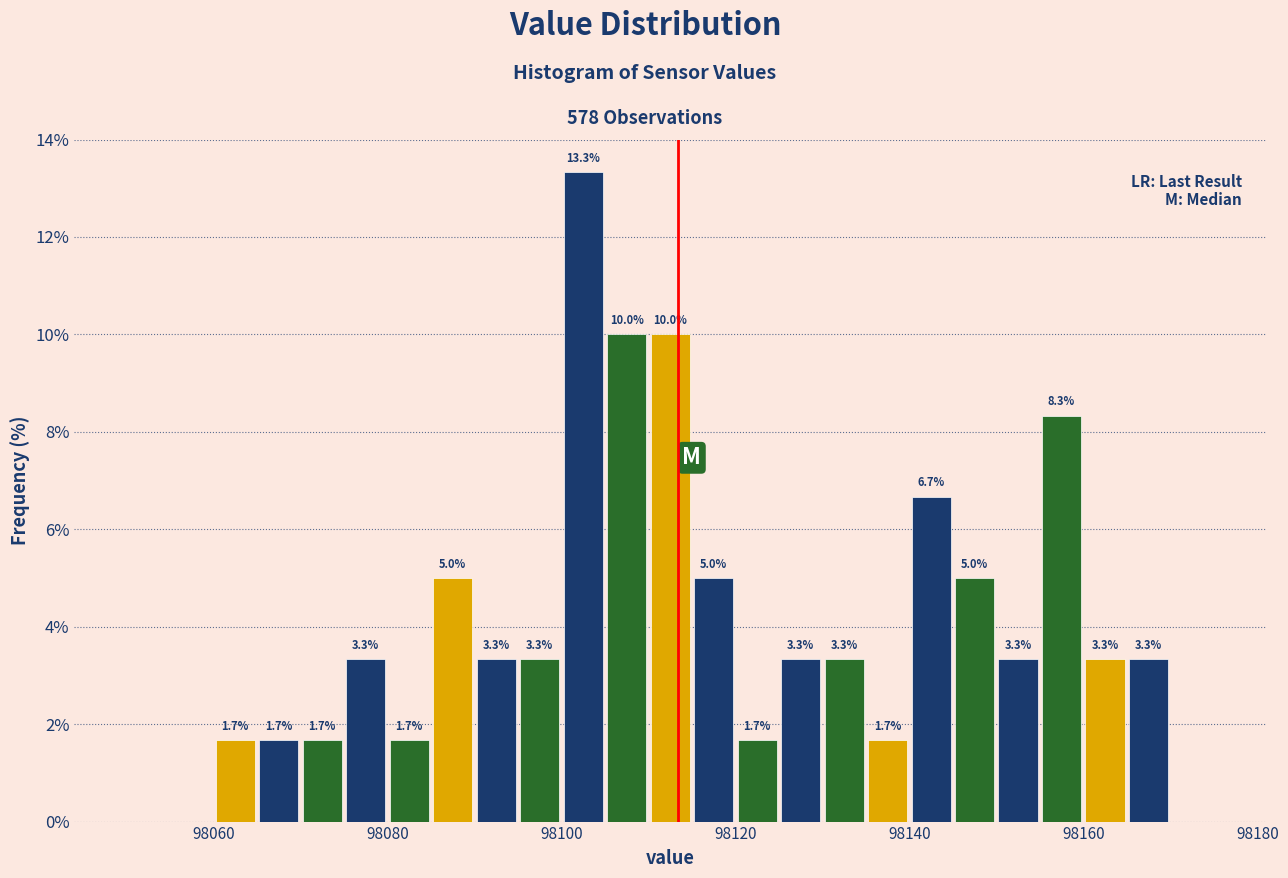

Around what value on the x-axis is the tallest bar? Give the approximate position of its centre, as read against the axis.

98102